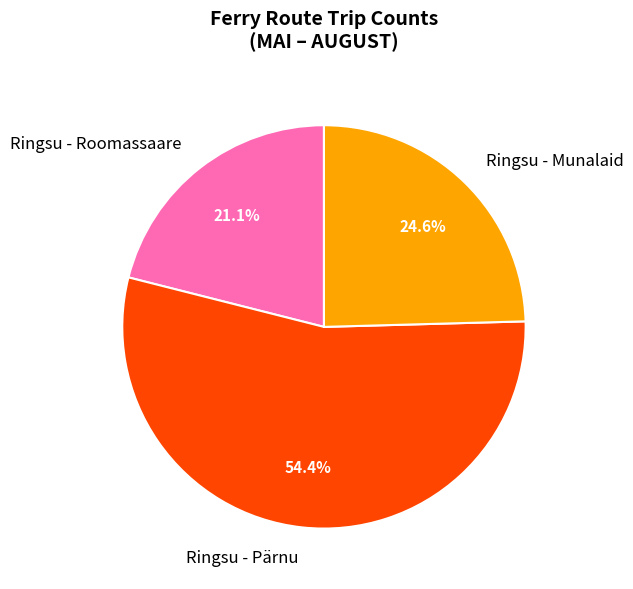

Which category has the smallest portion of the pie?

Ringsu - Roomassaare